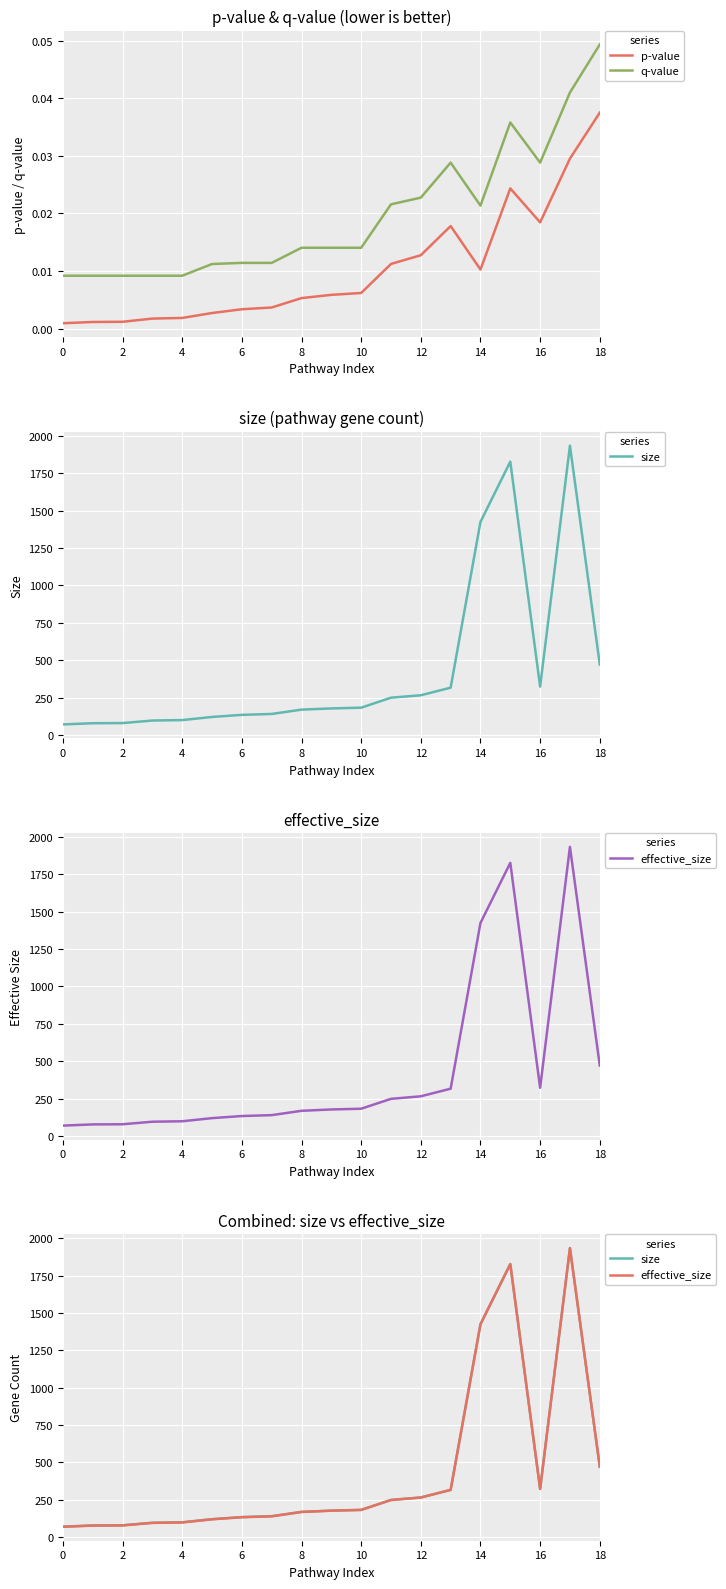

How many data points does each series have?

19